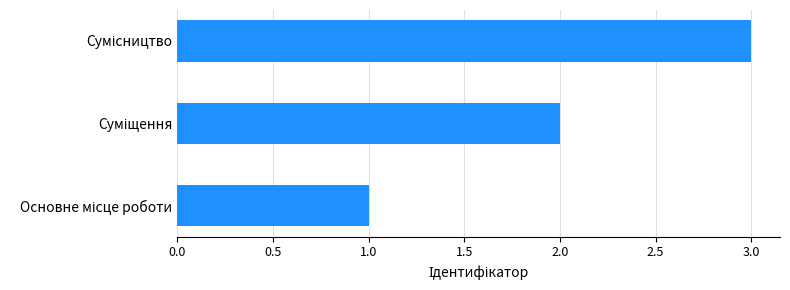

What is the greatest value displayed?

3